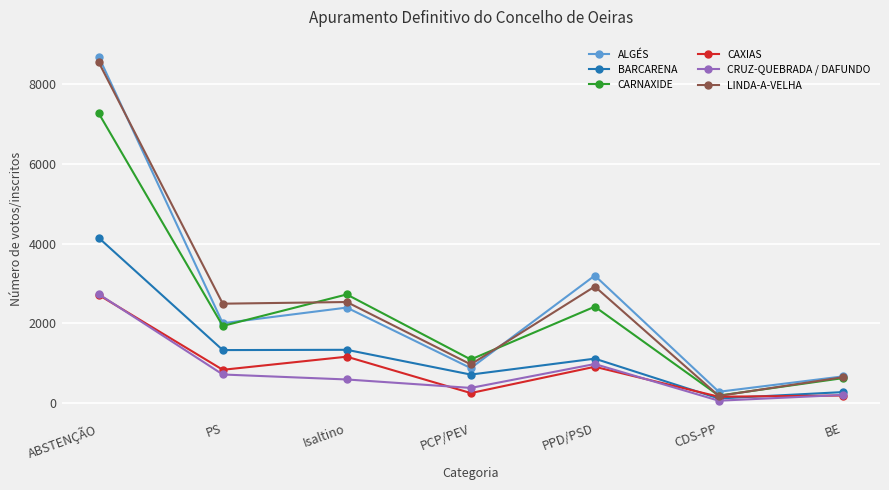

What is the total value across all series at Isaltino?

10748